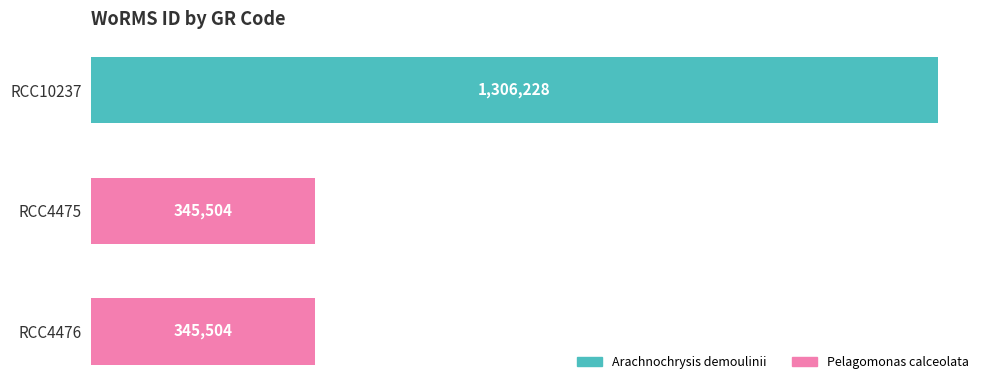

How many categories are shown in the chart?

3